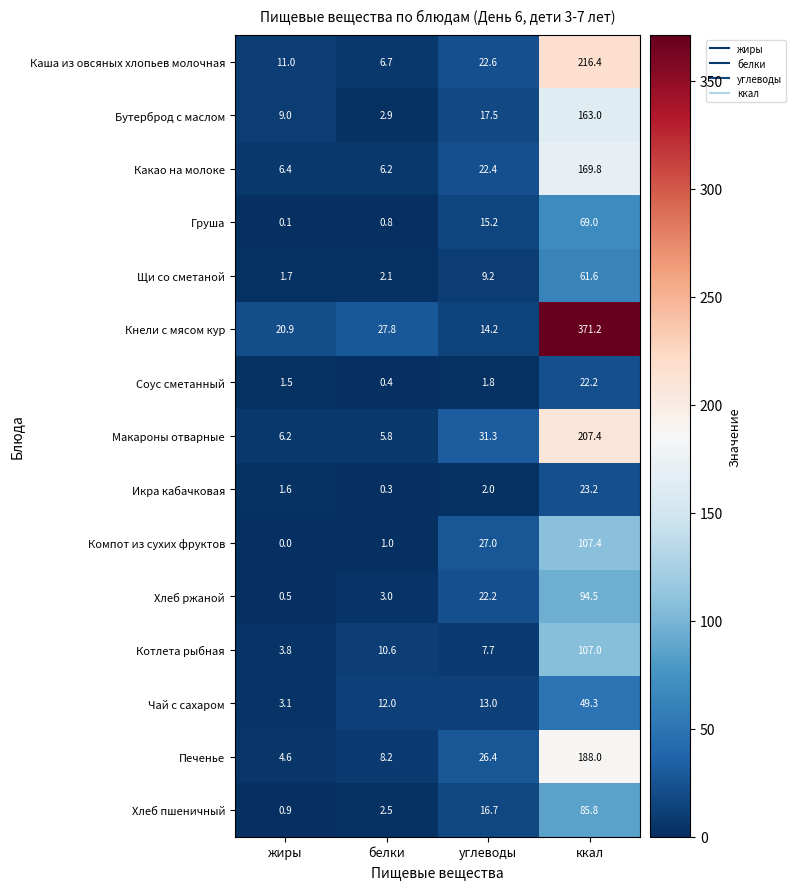

Is it true that Кнели с мясом кур equals 104.4 at ккал?

False